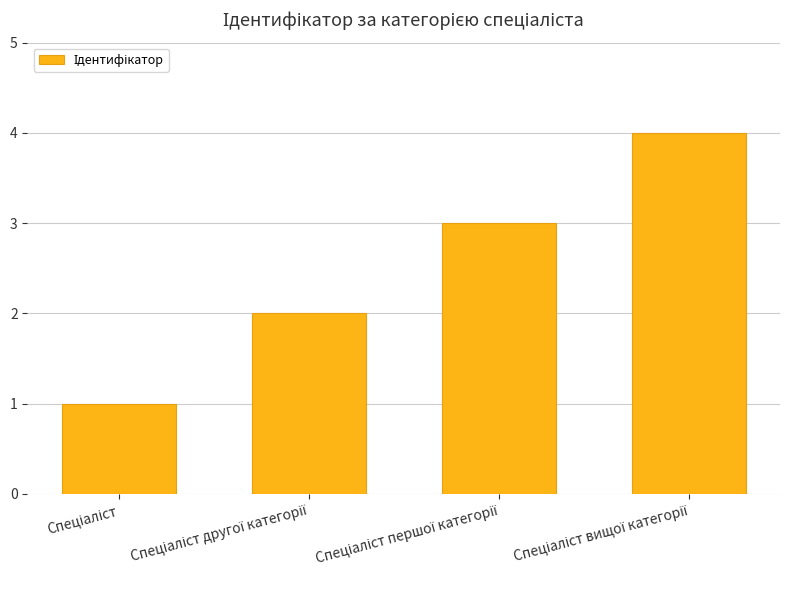

What is the maximum value shown in the chart?

4